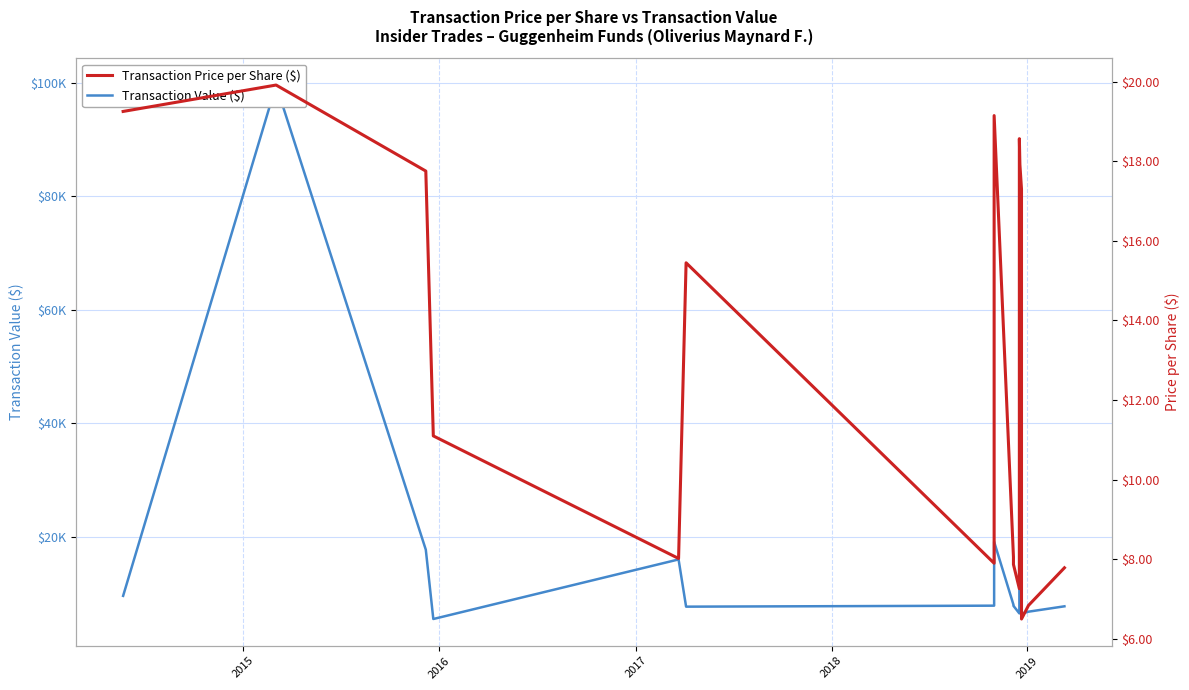

At which category is the sum across all series the highest?

2015